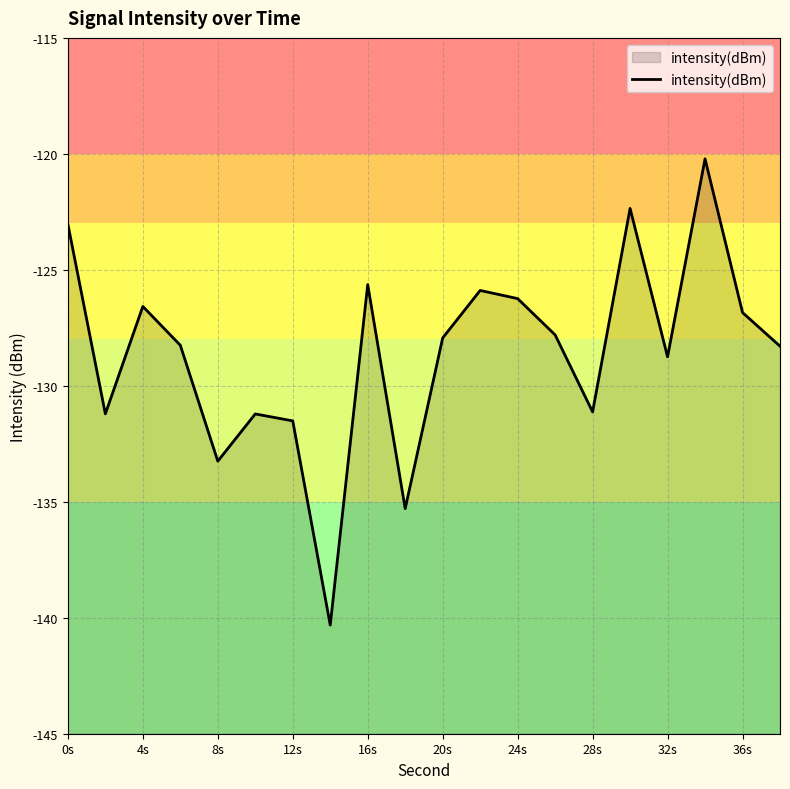

What is the greatest value displayed?

-120.2